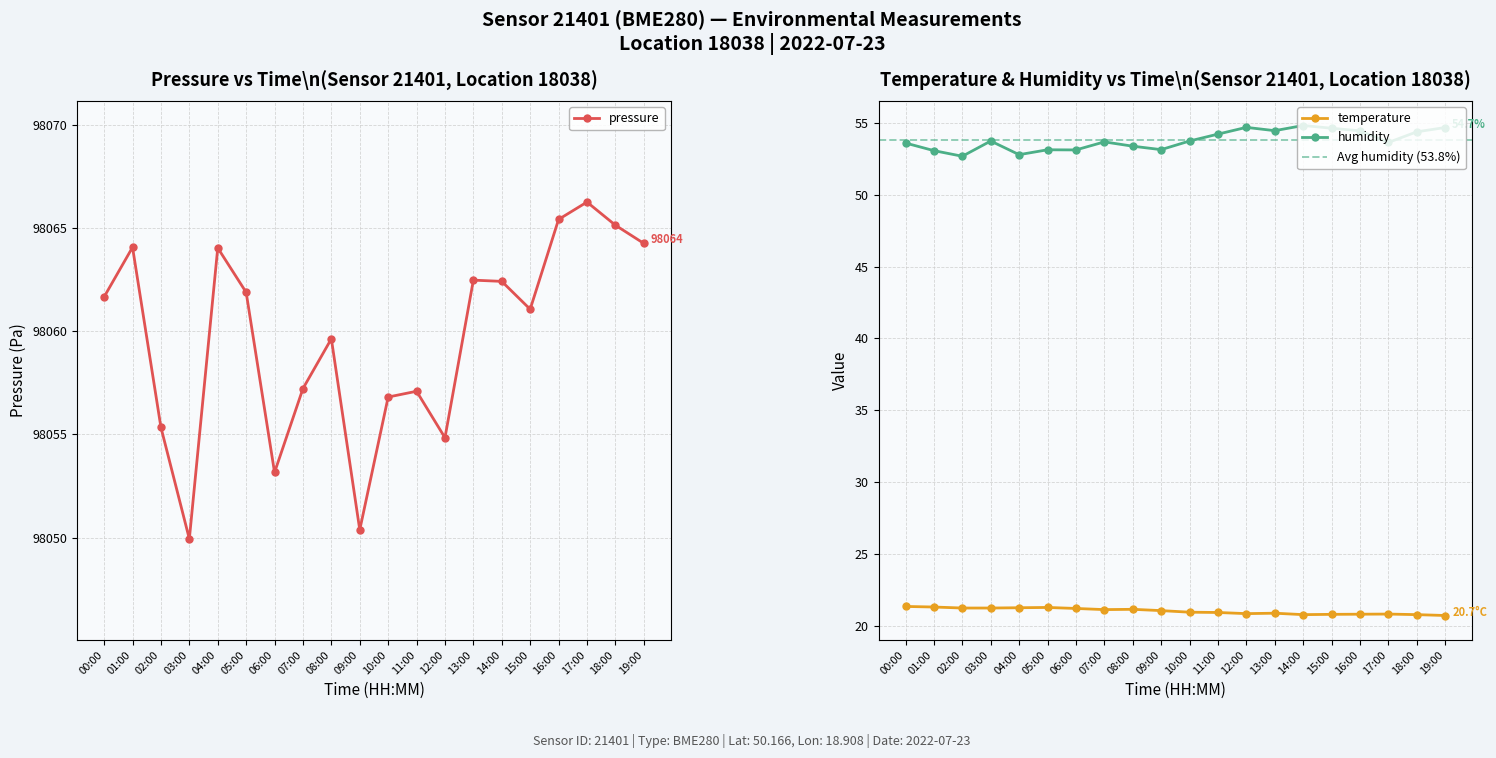

Rank the categories by humidity value from highest to lowest.

14:00, 12:00, 19:00, 15:00, 13:00, 16:00, 18:00, 11:00, 03:00, 10:00, 07:00, 17:00, 00:00, 08:00, 09:00, 05:00, 06:00, 01:00, 04:00, 02:00